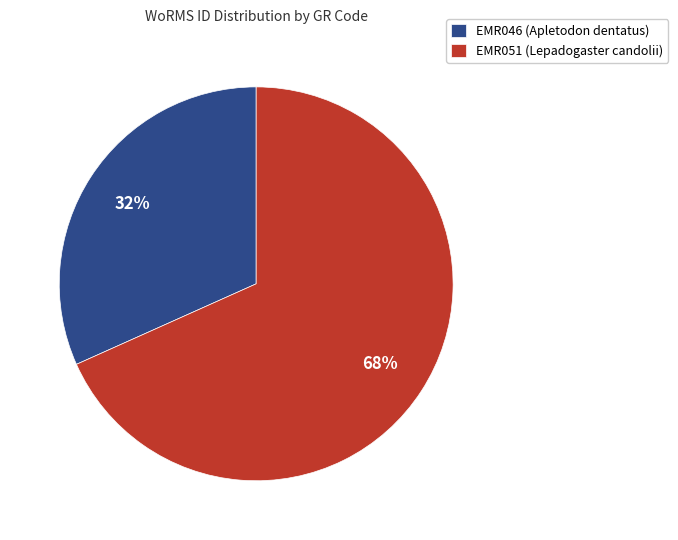

Does EMR046 (Apletodon dentatus) represent more than half of the total?

No